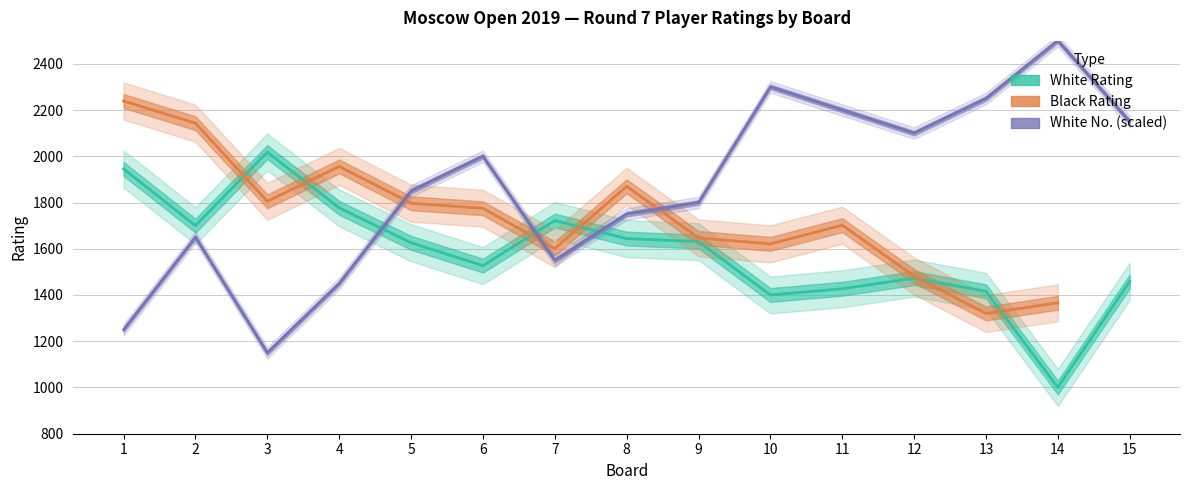

What is the approximate value of White Rating at 10?

1400.0